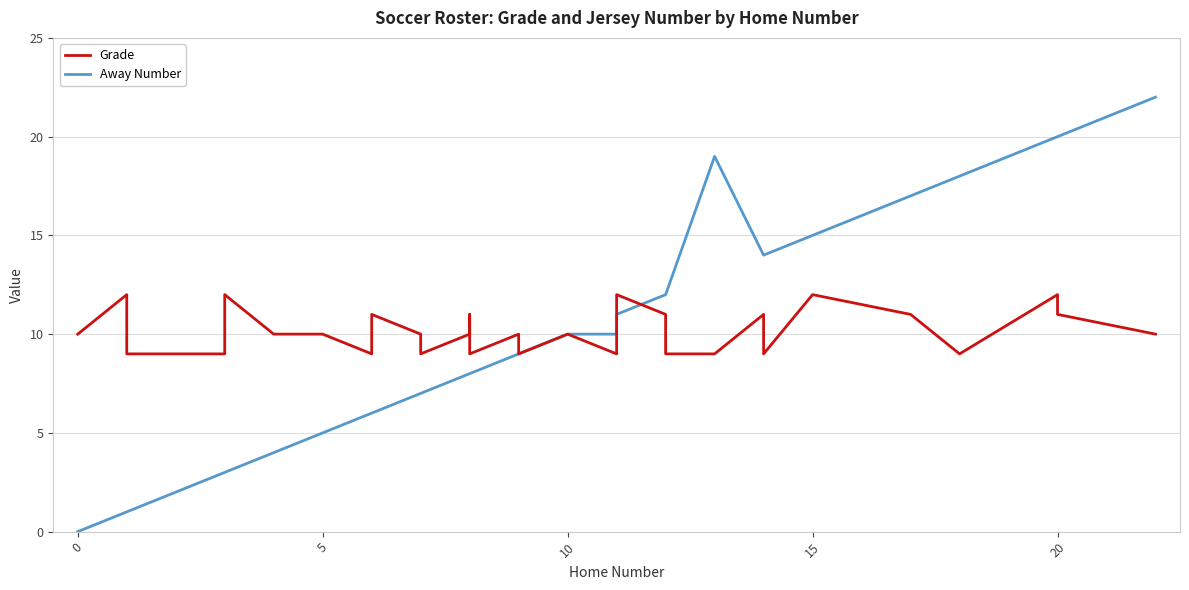

What are all the series names shown in the legend?

Grade, Away Number